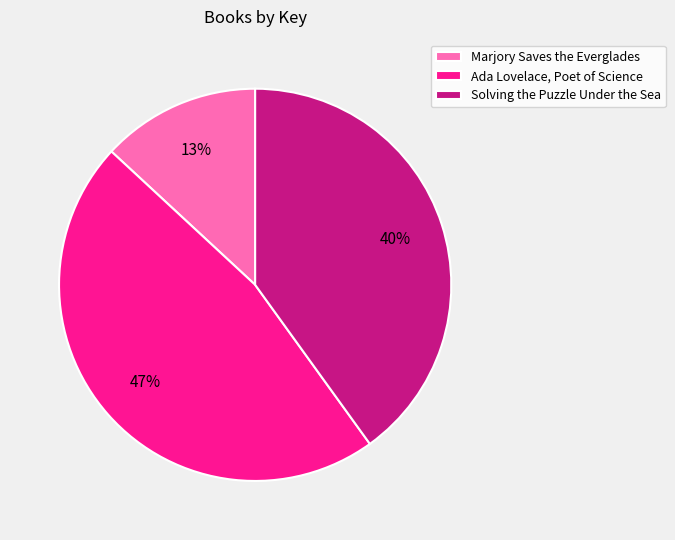

To the nearest percent, what is the difference between the largest and smallest slice percentages?

34%